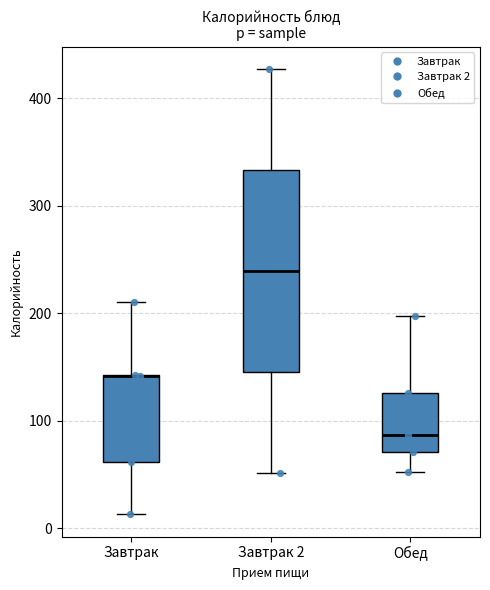

Reading left to right, read every box against the y-axis: the position of its median line, the range the box covers, and the ends of its whiskers. The values are not printed on the chart, so give them approximately, as read against the axis.

Завтрак: median 140 (drawn on the box's upper edge), box 60 to 140, whiskers 10 to 210
Завтрак 2: median 240, box 150 to 330, whiskers 50 to 430
Обед: median 90, box 70 to 130, whiskers 50 to 200